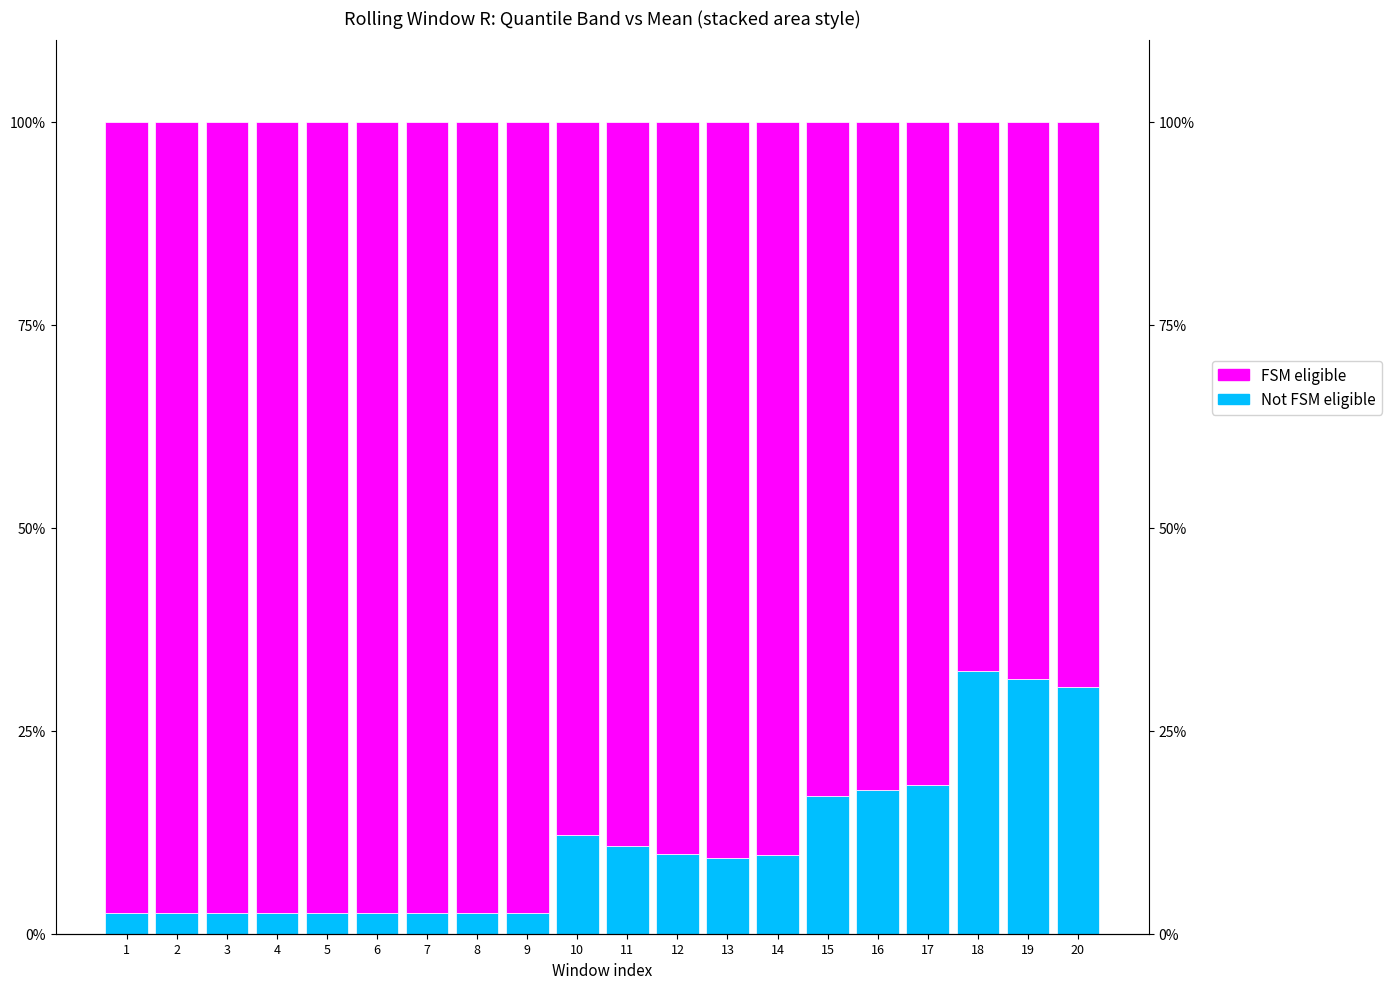

What are all the series names shown in the legend?

Not FSM eligible, FSM eligible